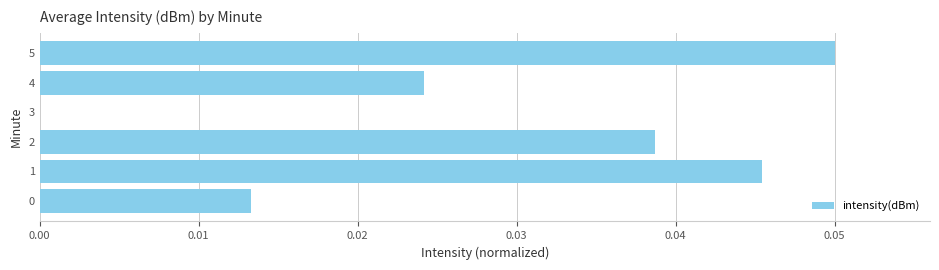

Between 4 and 5, which is larger?

5